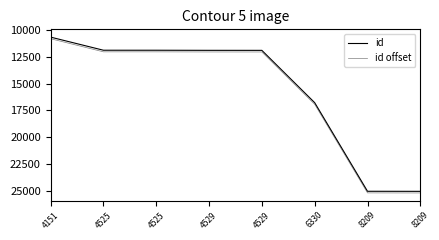

How many lines are shown in the chart?

2